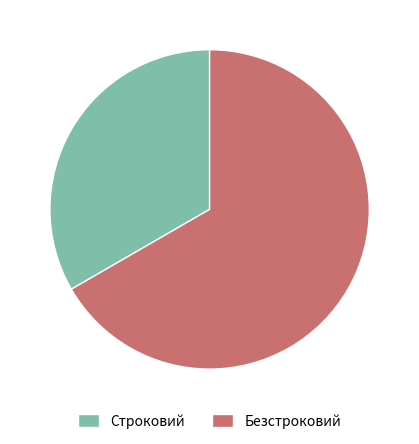

What is the largest slice in the pie chart?

Безстроковий